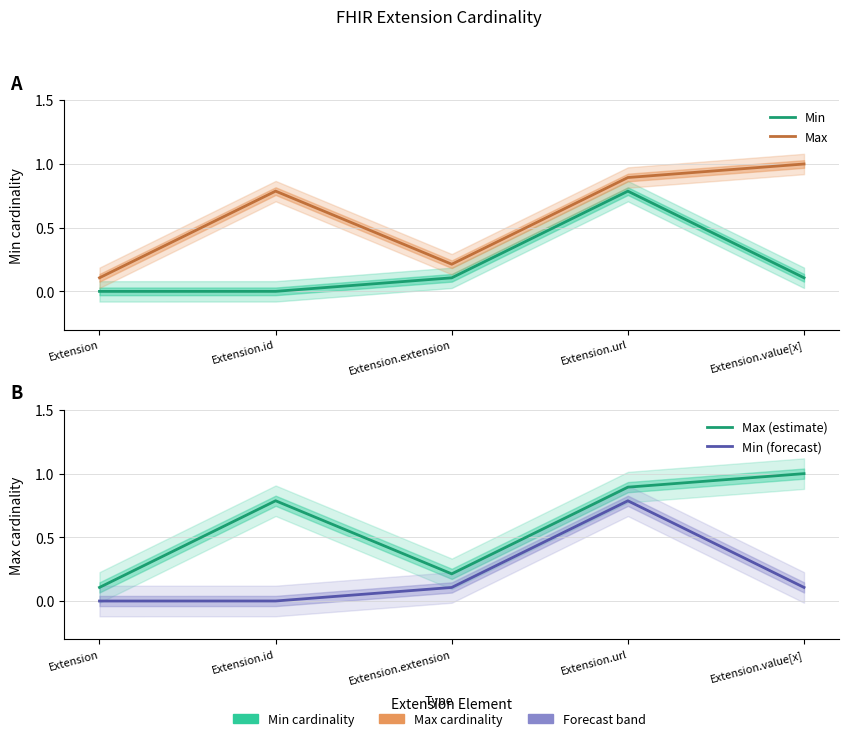

What is the difference between the highest and lowest values at Extension?

0.1